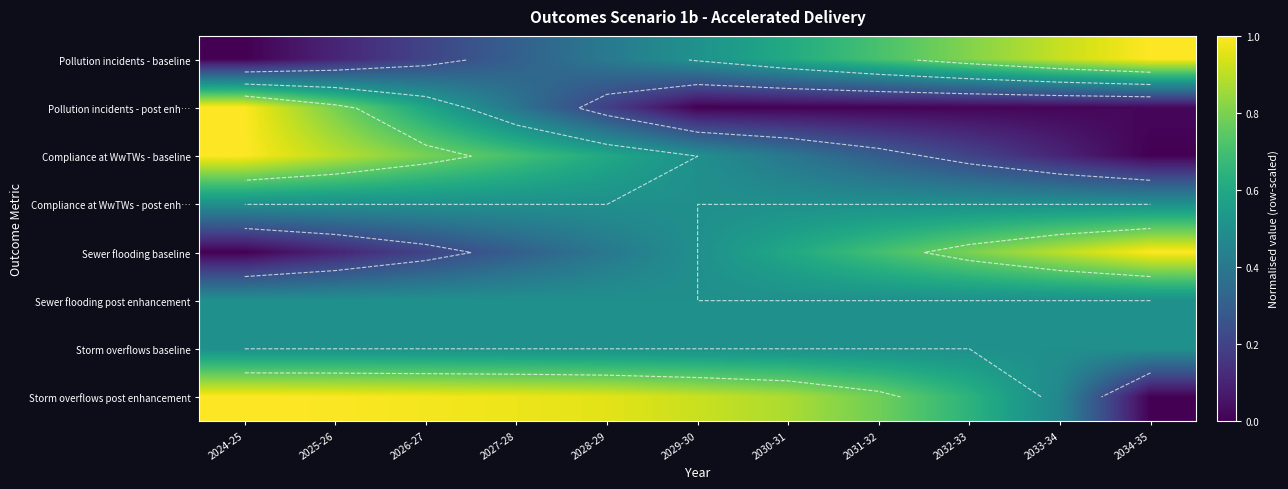

Which series changed the most between 2028-29 and 2034-35?

Storm overflows post enhancement